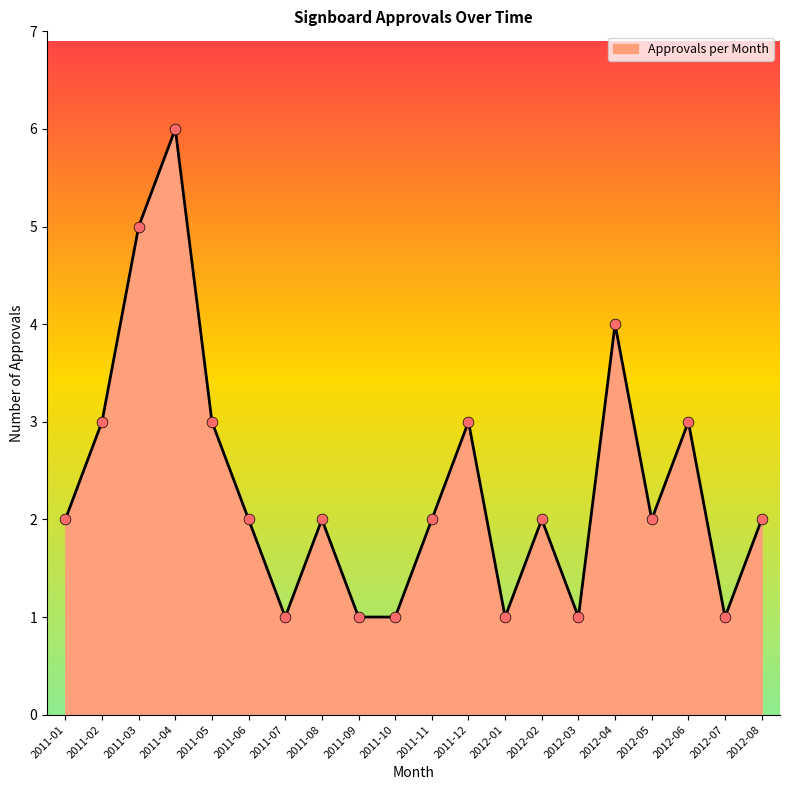

What is the change in value from 2011-08 to 2012-04?

+2